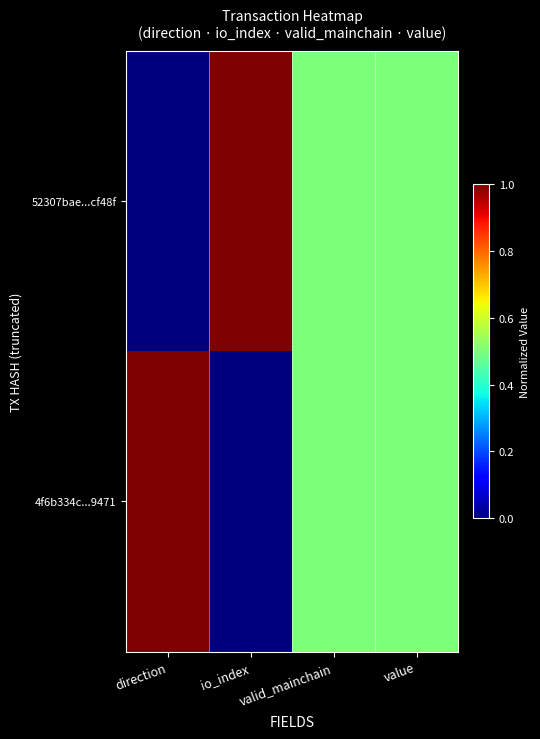

Count the number of data series in this chart.

2